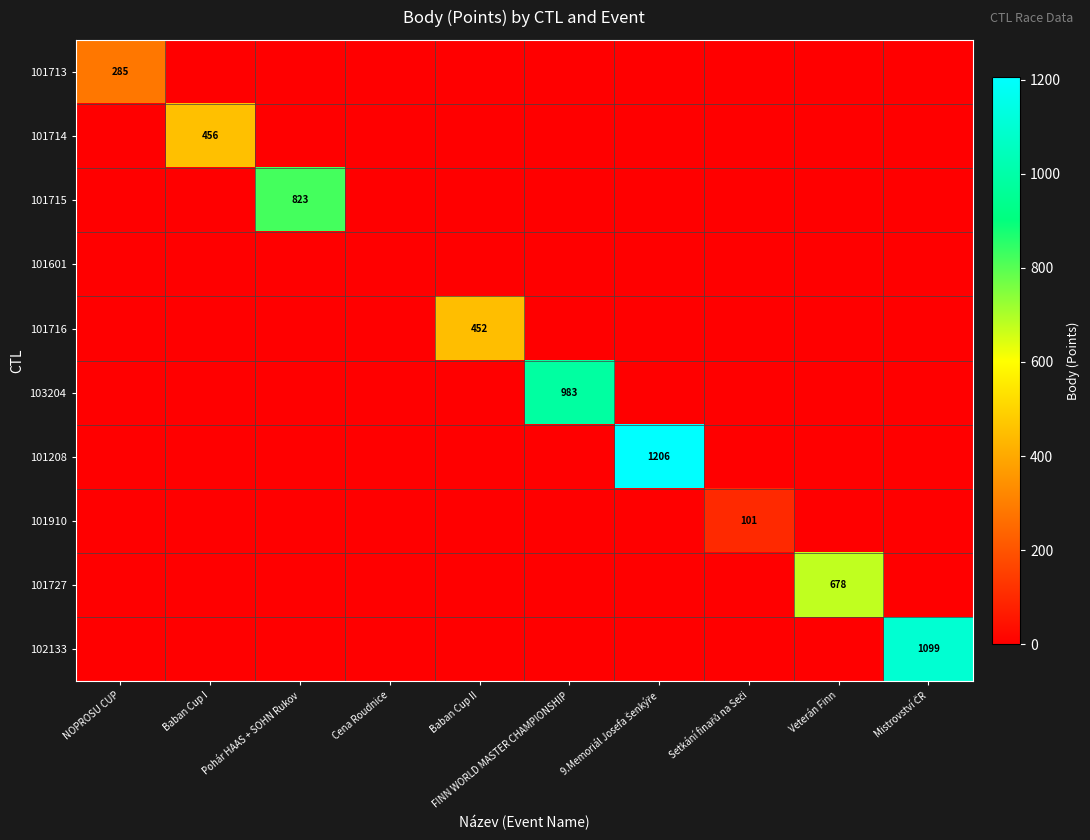

What is the total value across all series at FINN WORLD MASTER CHAMPIONSHIP?

983